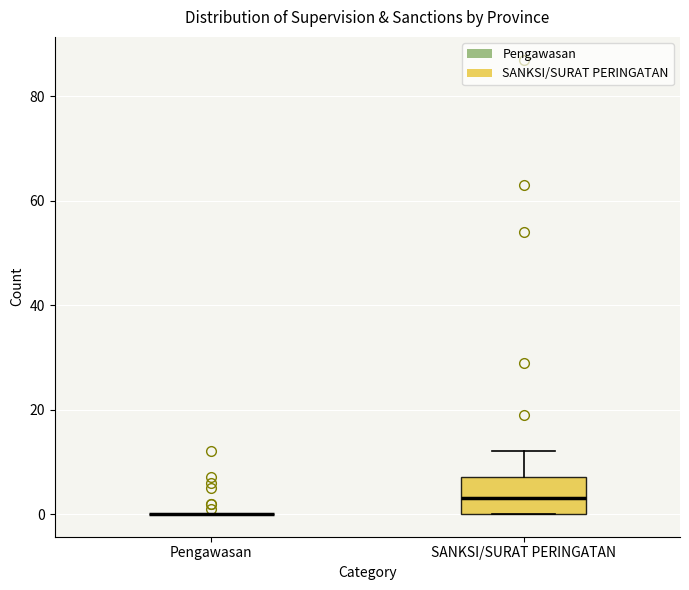

Reading left to right, transcribe this box plot: for each box, give where its median line is, the range the box spans, and where its two whiskers end, as read against the y-axis. The values are not printed on the chart, so give them approximately, as read against the axis.

Pengawasan: box collapsed to a line at 0, whiskers 0 to 0
SANKSI/SURAT PERINGATAN: median 4, box 0 to 8, whiskers 0 to 12